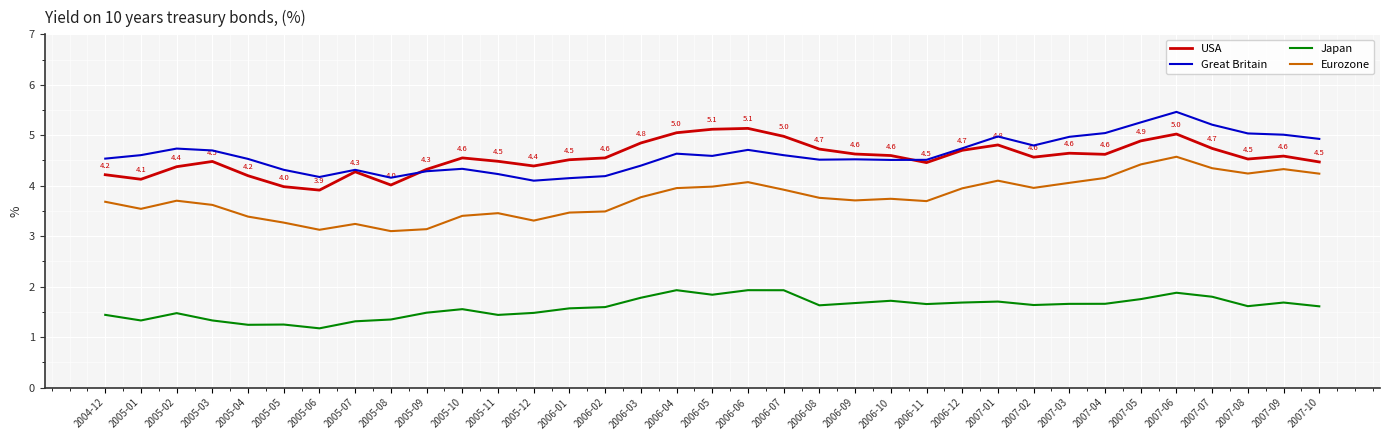

How many distinct data groups are displayed?

4